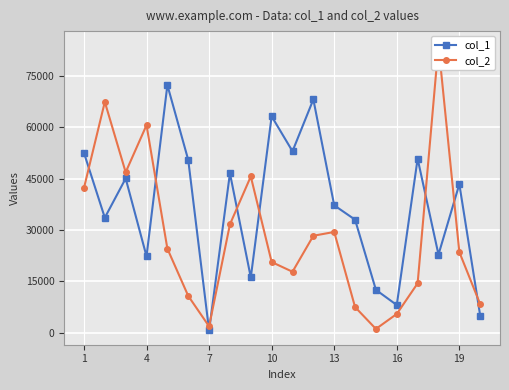

How many lines are shown in the chart?

2